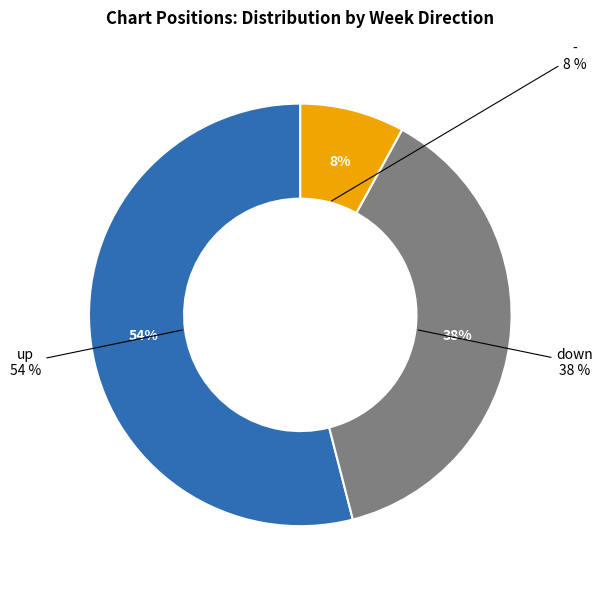

Count the number of slices in the pie.

3